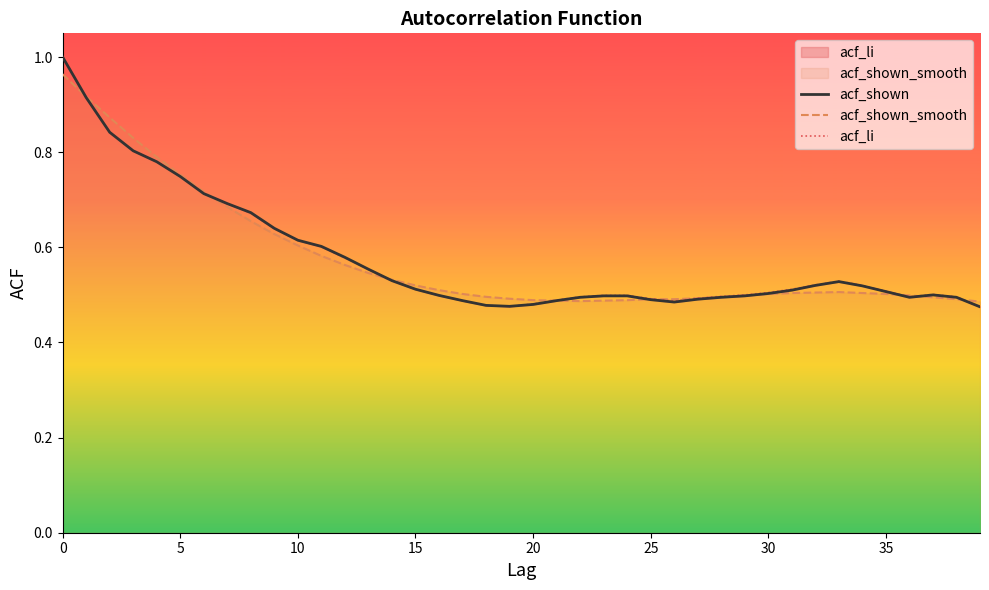

At which category does acf_shown_smooth reach its first local peak?

33